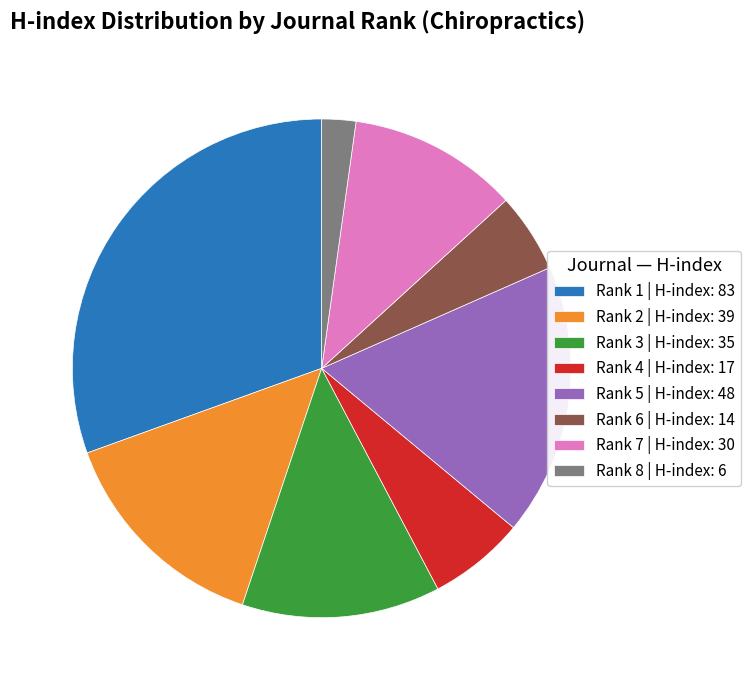

Rank the categories by value from lowest to highest.

Rank 8 | H-index: 6, Rank 6 | H-index: 14, Rank 4 | H-index: 17, Rank 7 | H-index: 30, Rank 3 | H-index: 35, Rank 2 | H-index: 39, Rank 5 | H-index: 48, Rank 1 | H-index: 83